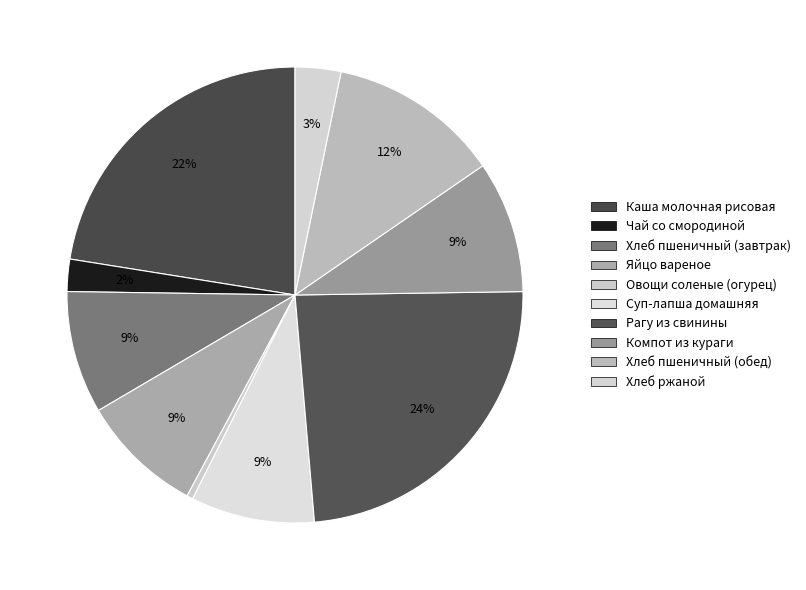

Is there any slice that represents more than half of the pie?

No